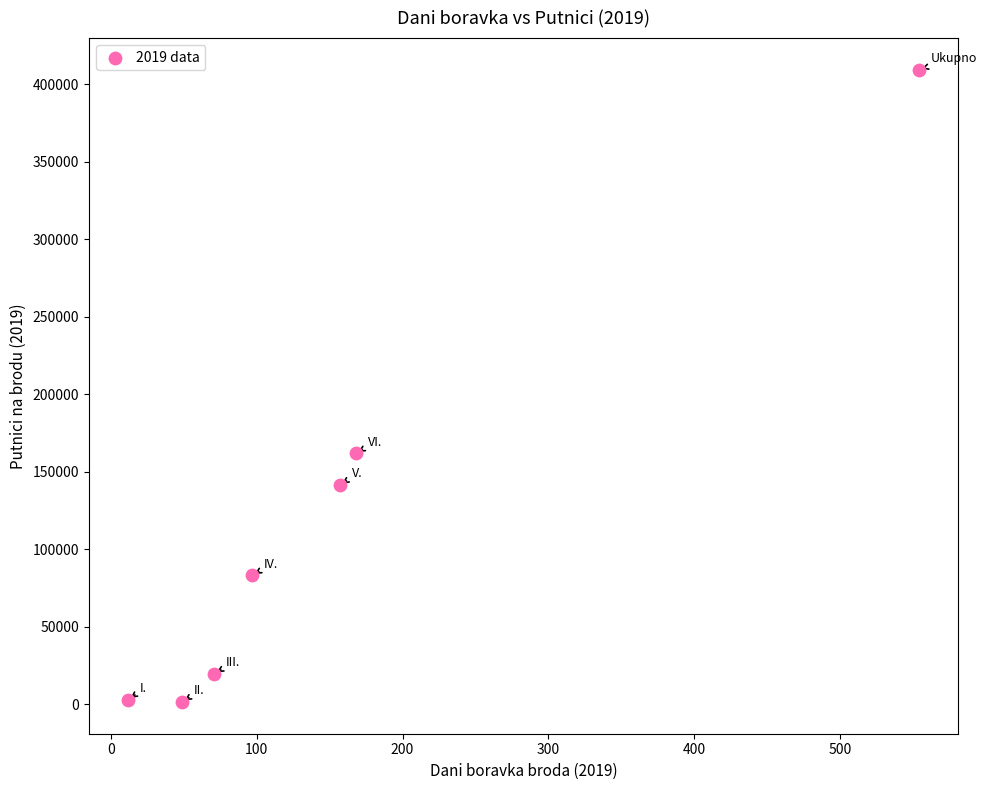

What is the average X value?

158